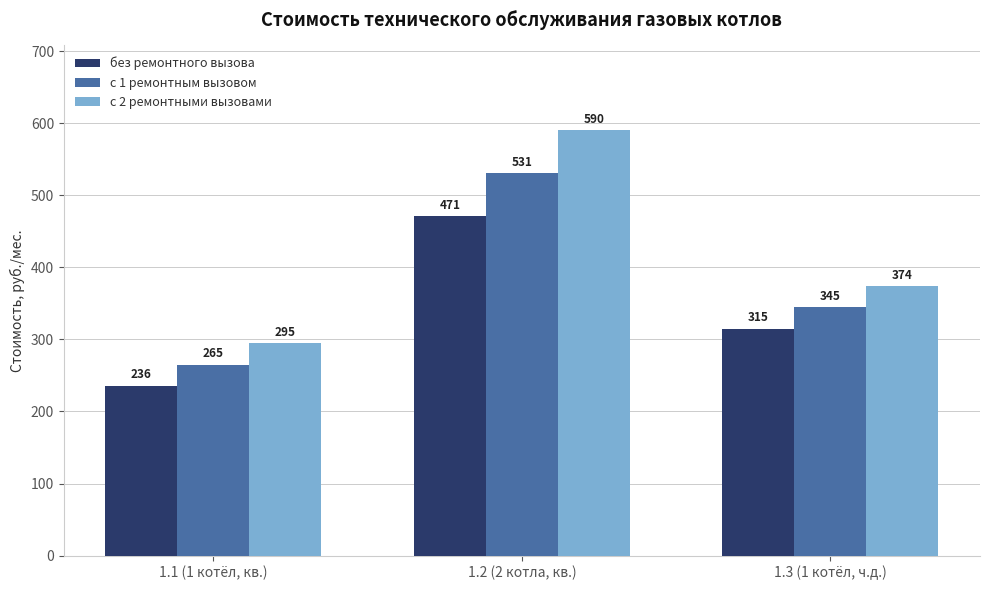

Count the number of categories in the chart.

3